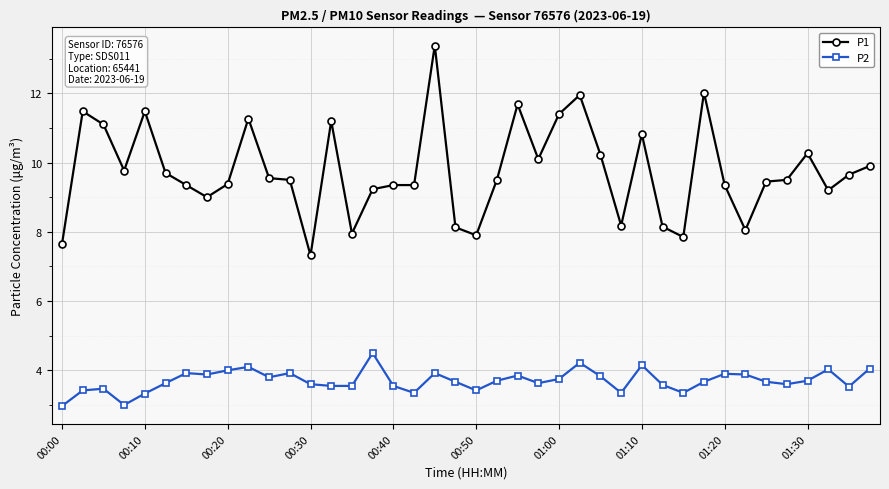

True or false: P2 has more than 1 points higher than both neighbors.

True